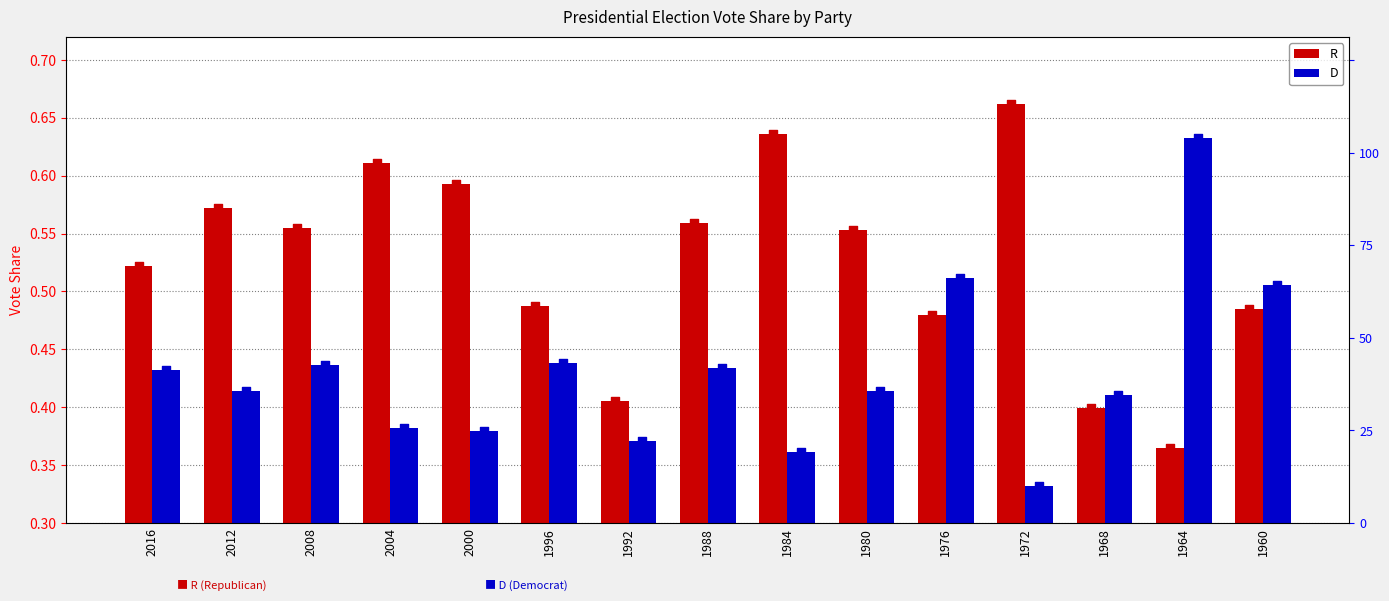

Which series contains the lowest Y value?

D